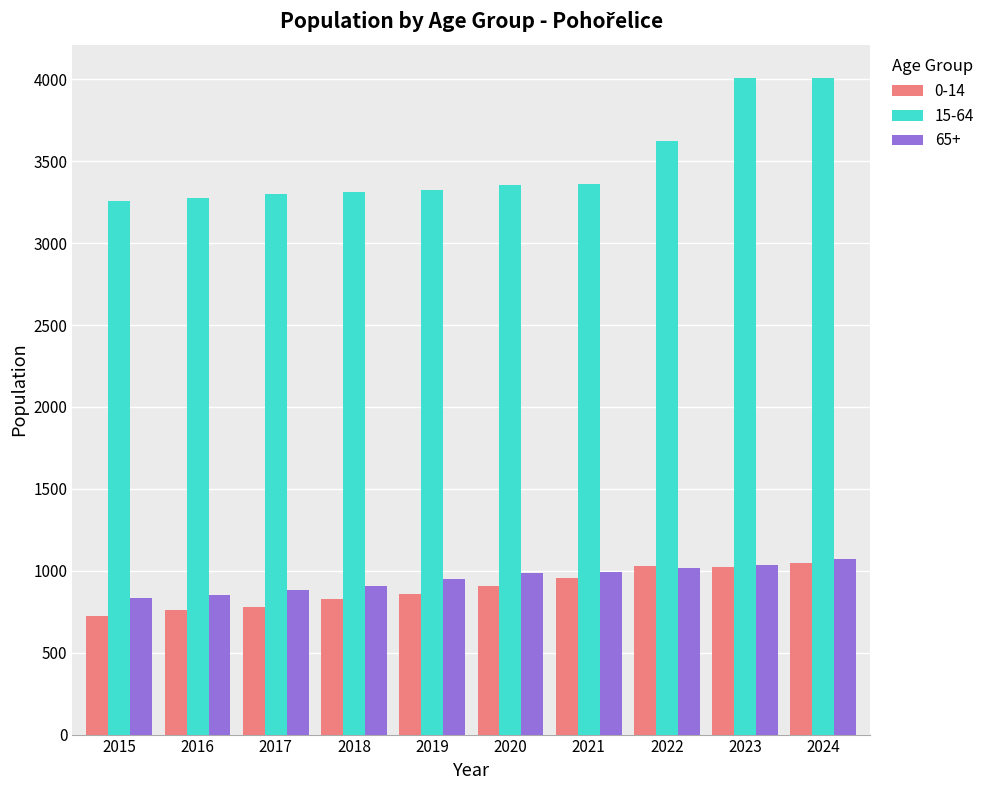

How many bars are there in each group?

3